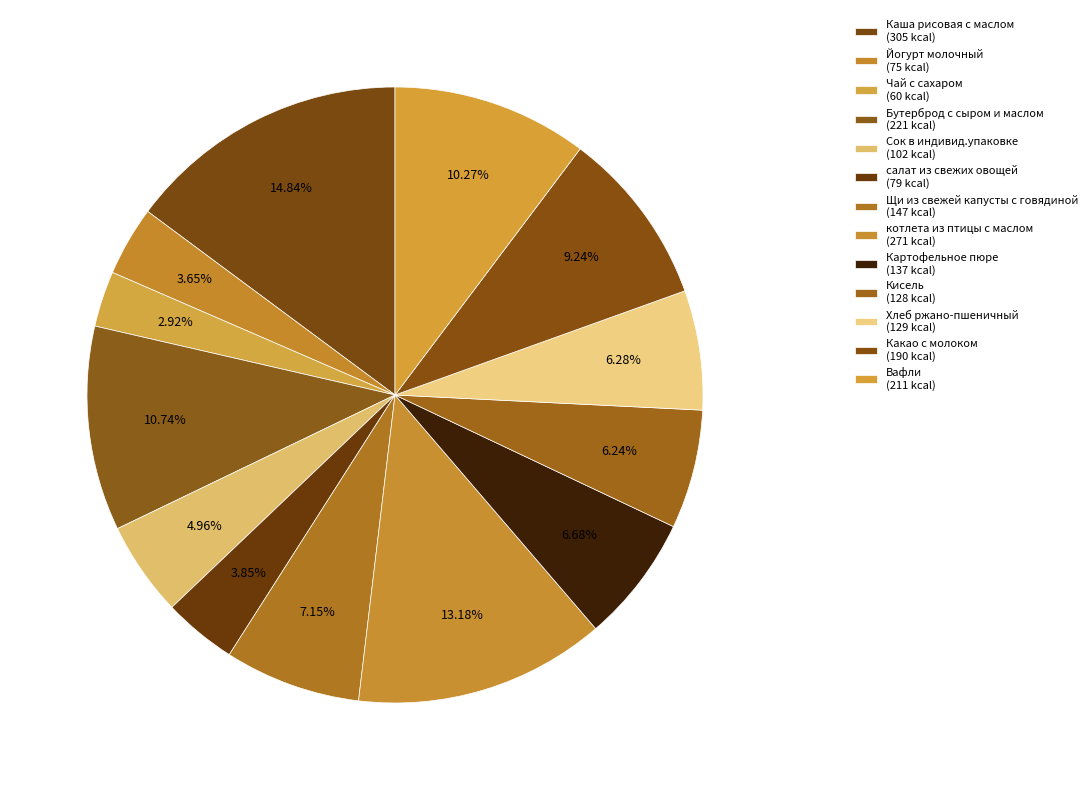

What portion of the pie excludes салат из свежих овощей?

96.1%